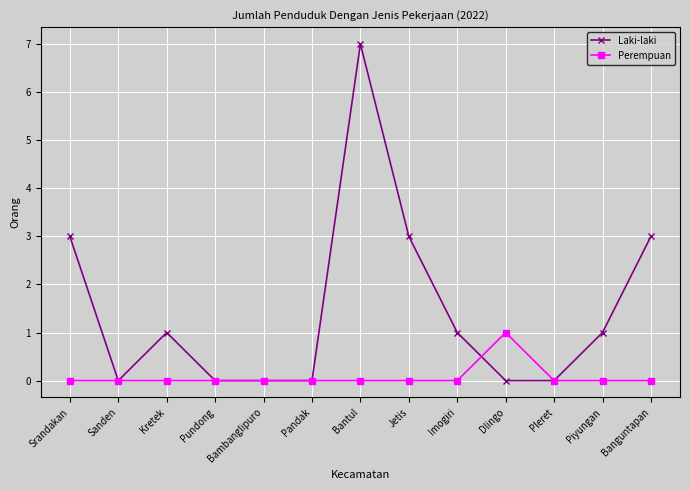

What position from the right is Bambanglipuro?

9